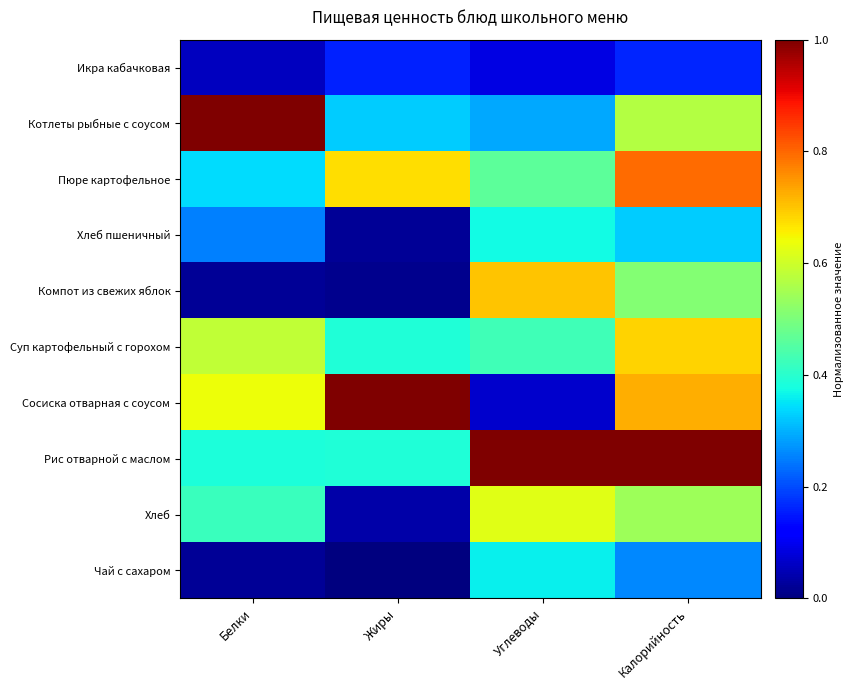

Which has a higher value, Жиры or Белки?

Жиры